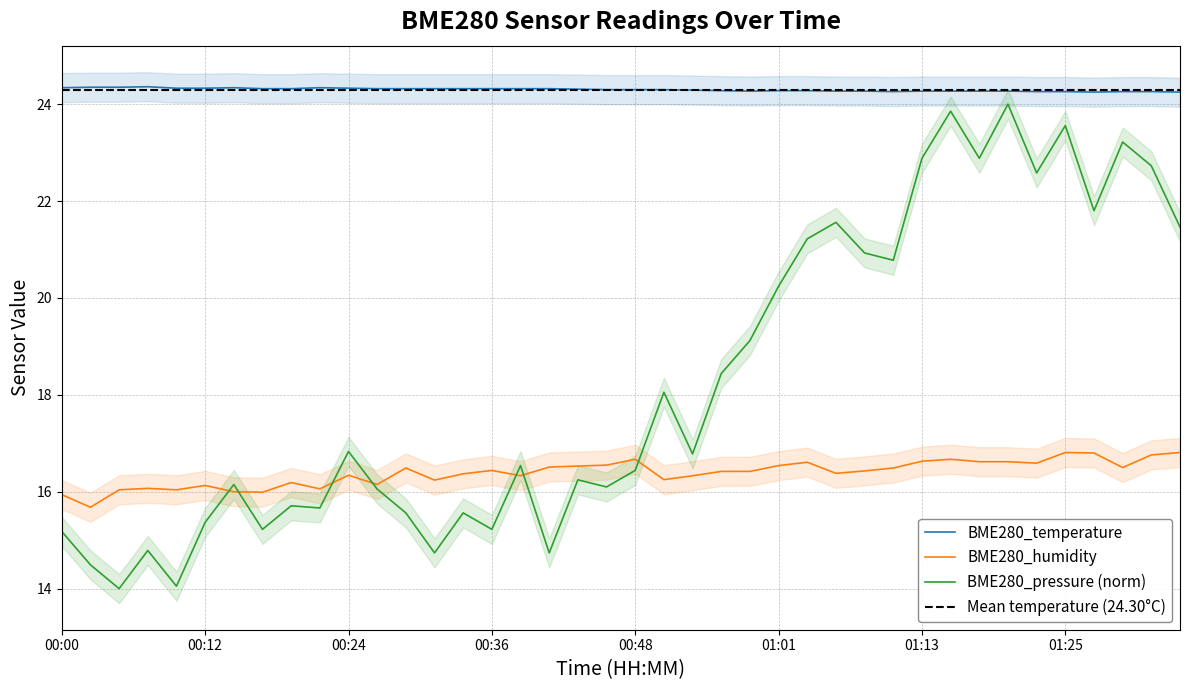

Is it true that BME280_pressure_norm equals 3.7 at 00:24?

False